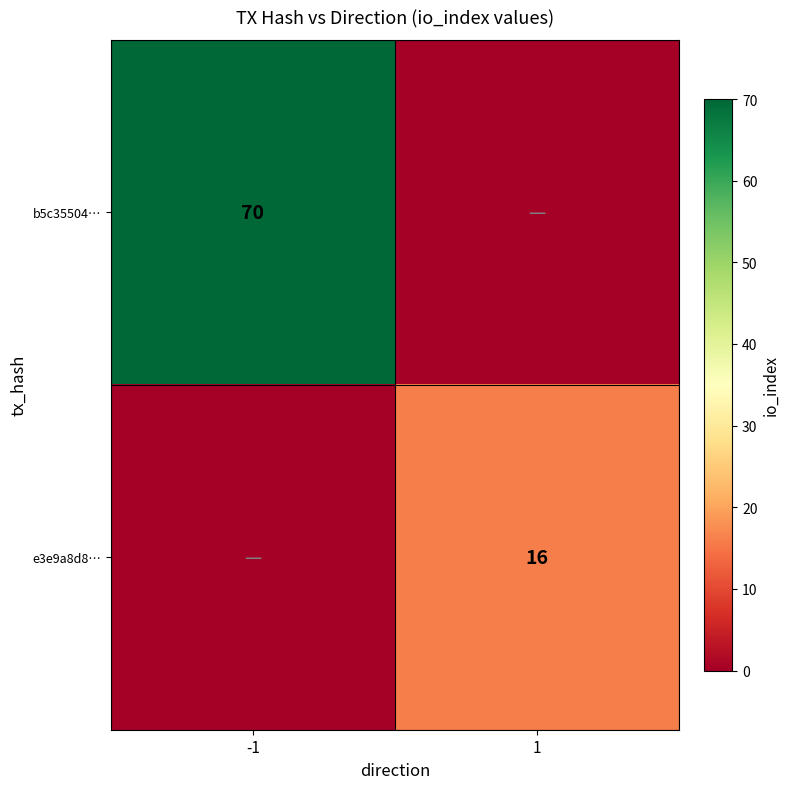

The e3e9a8d8… series shows 16 at 1. True or false?

True